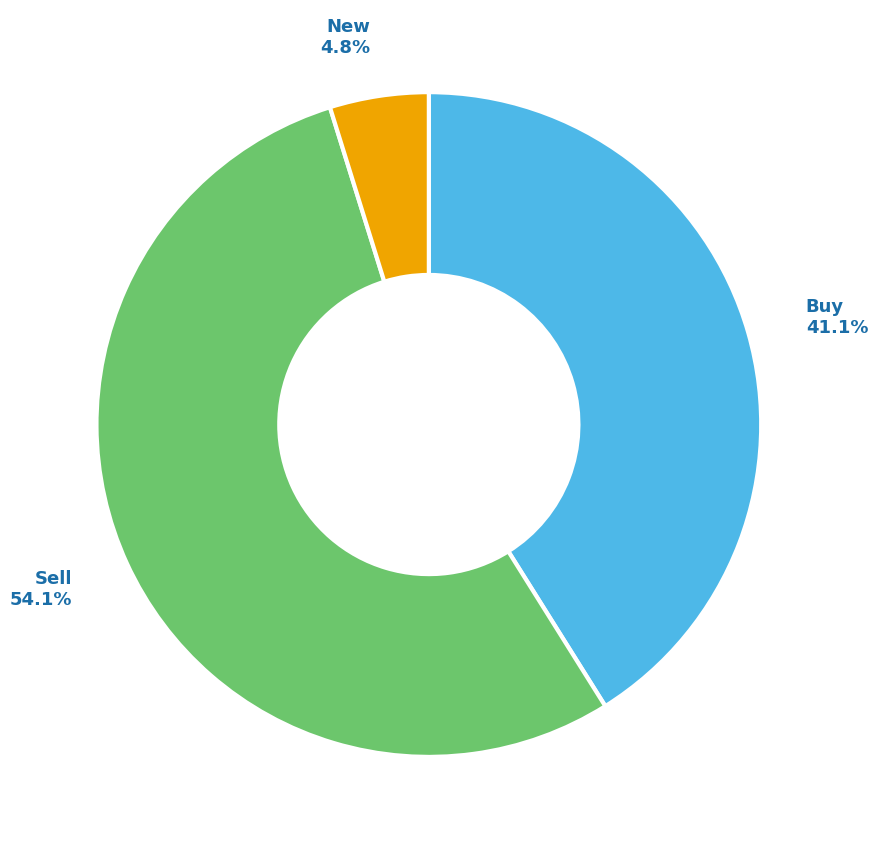

Is there any slice that represents more than half of the pie?

Yes